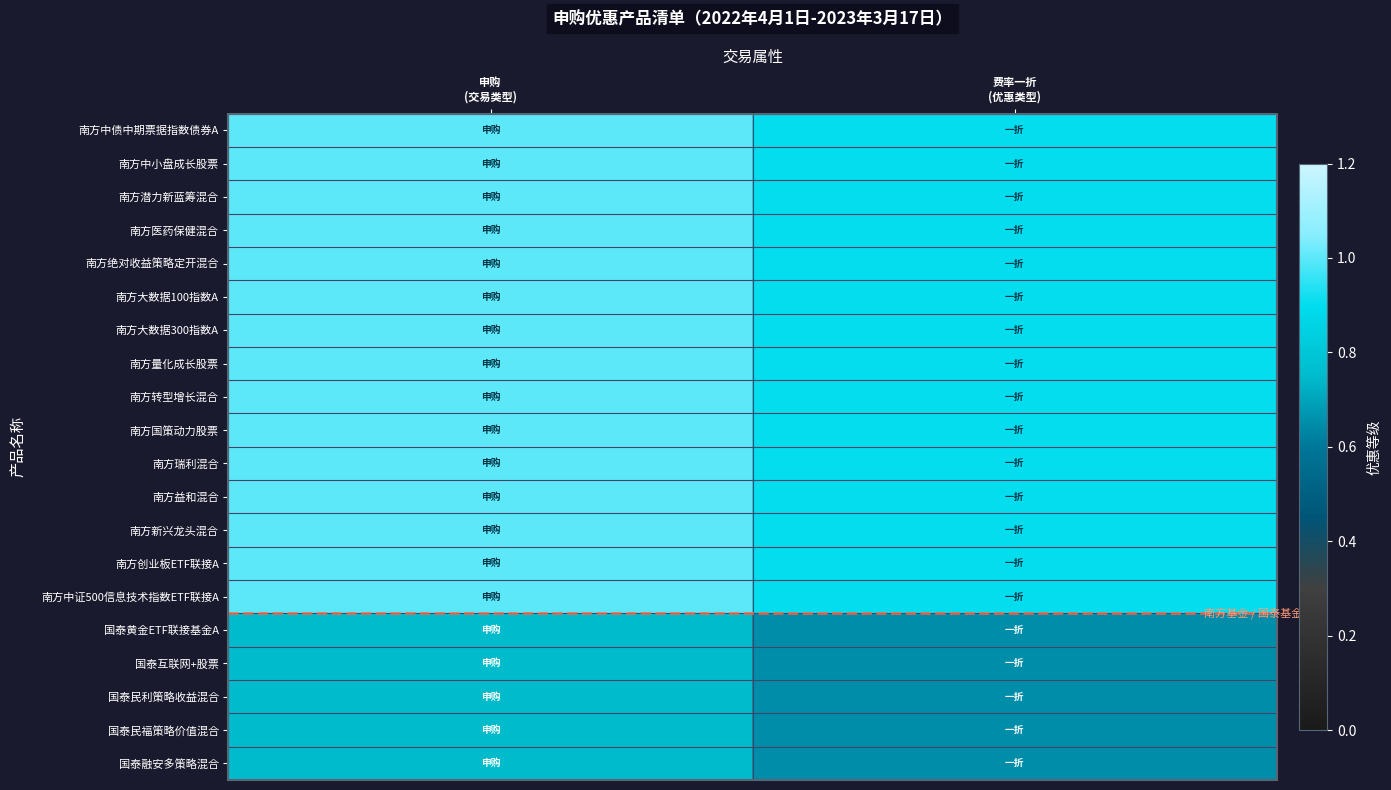

At which category is the sum across all series the highest?

申购
(交易类型)